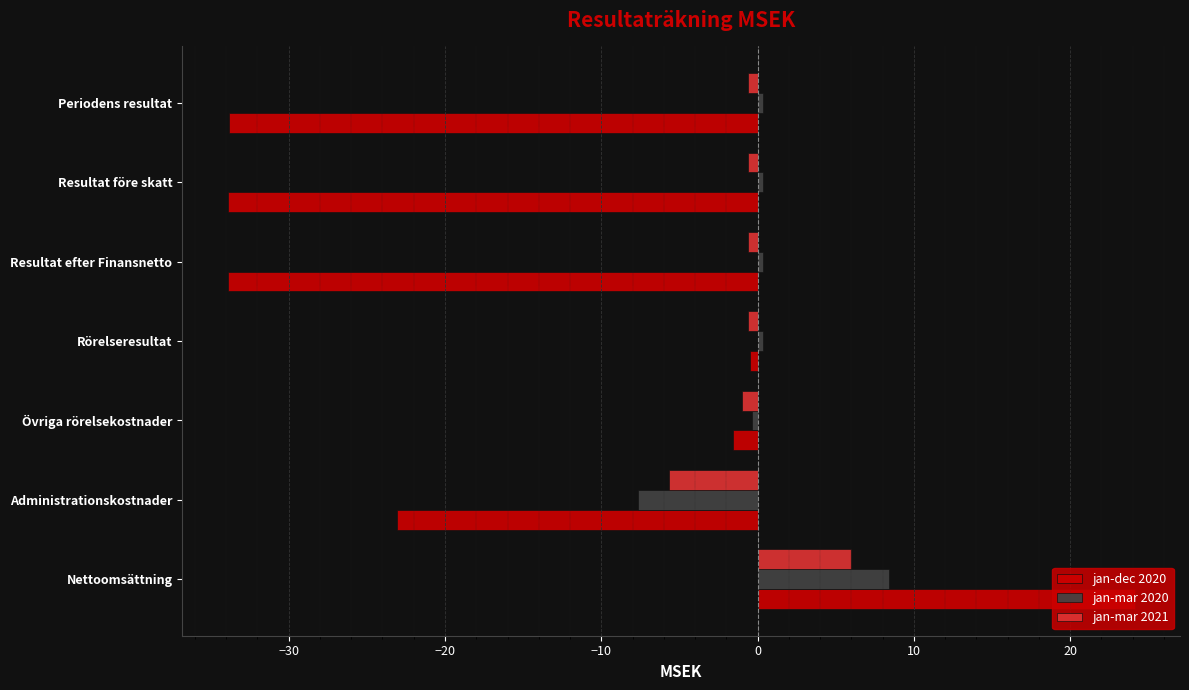

What value does the jan-dec 2020 series have at Nettoomsättning?

24.1